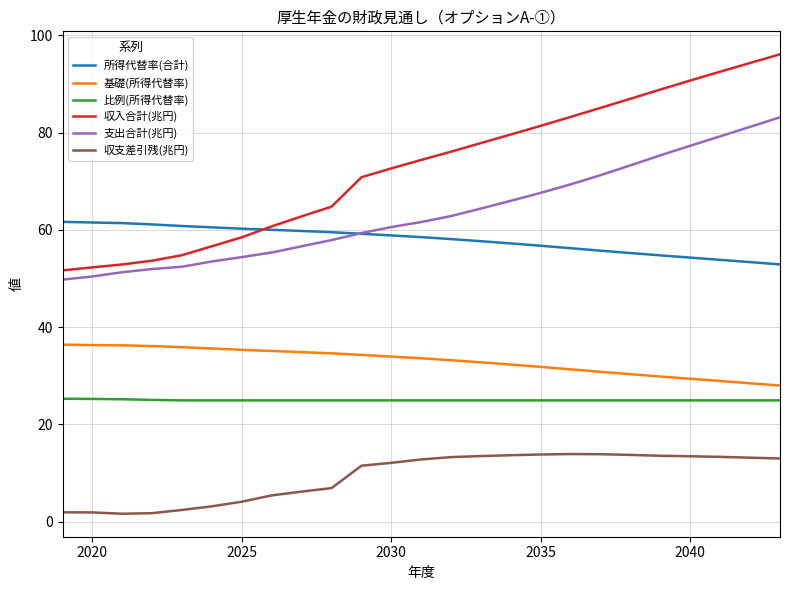

True or false: 収支差引残(兆円) and 支出合計(兆円) intersect in this chart.

False